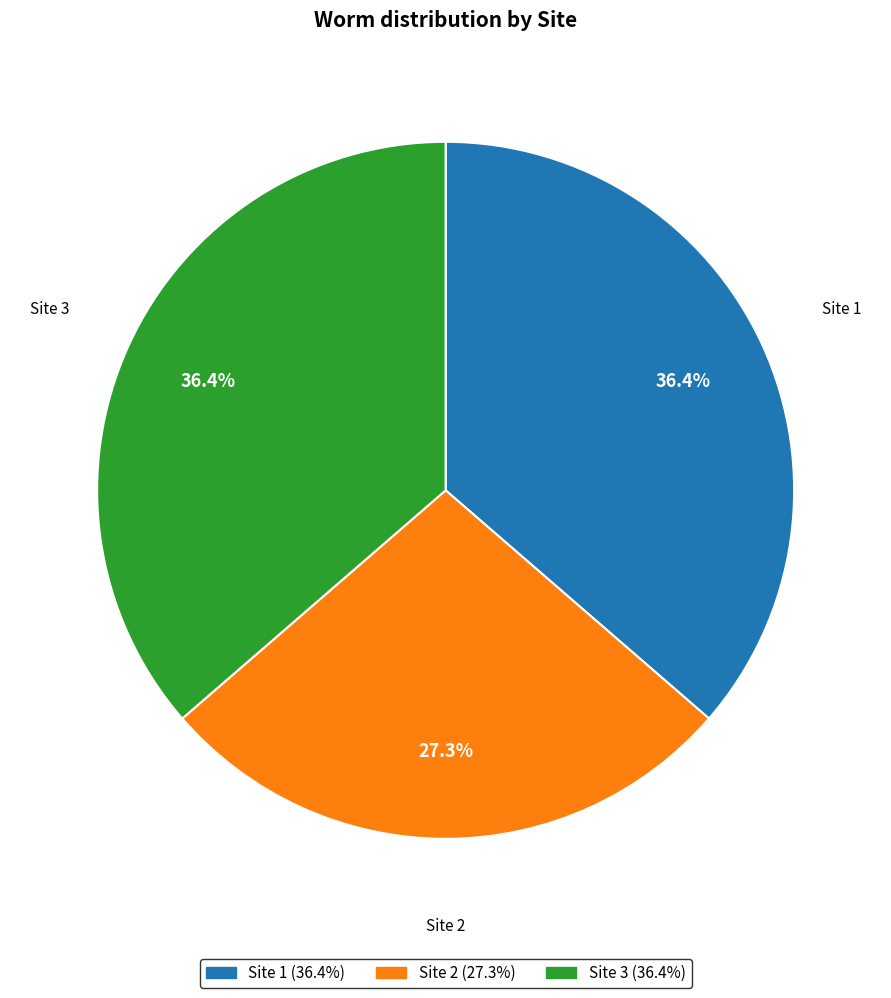

Count the number of slices in the pie.

3